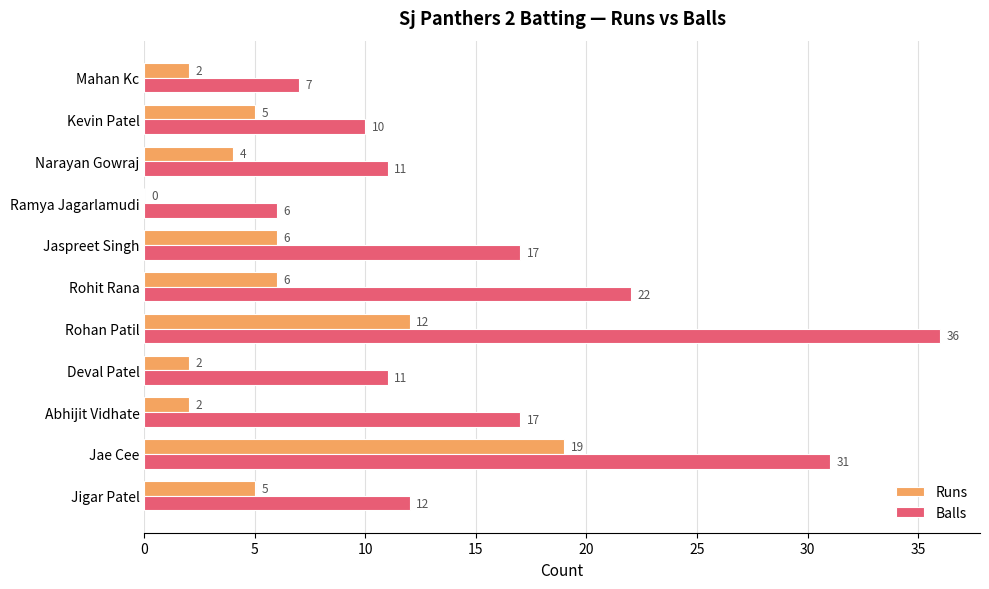

Is the value of Runs at Jae Cee greater than the value of Balls at Narayan Gowraj?

Yes